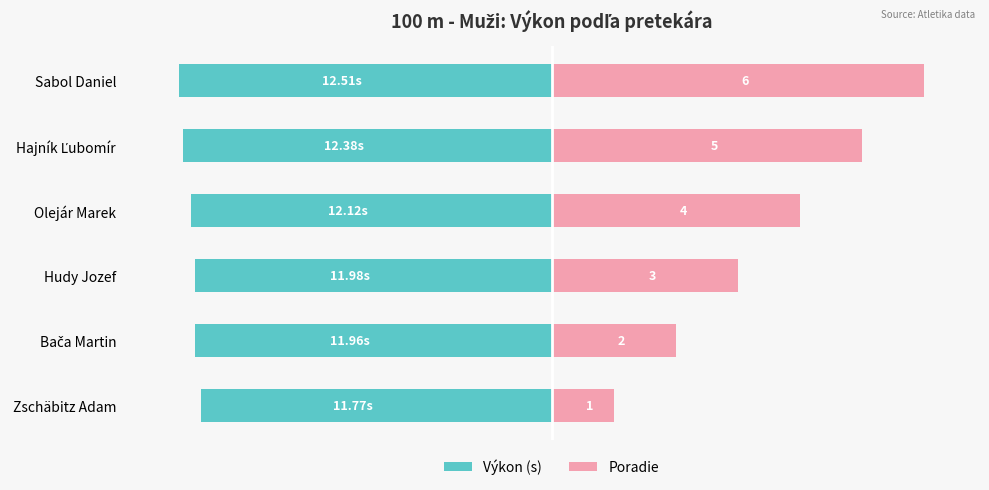

The value of Výkon (s) at 0 is -59.3. True or false?

False